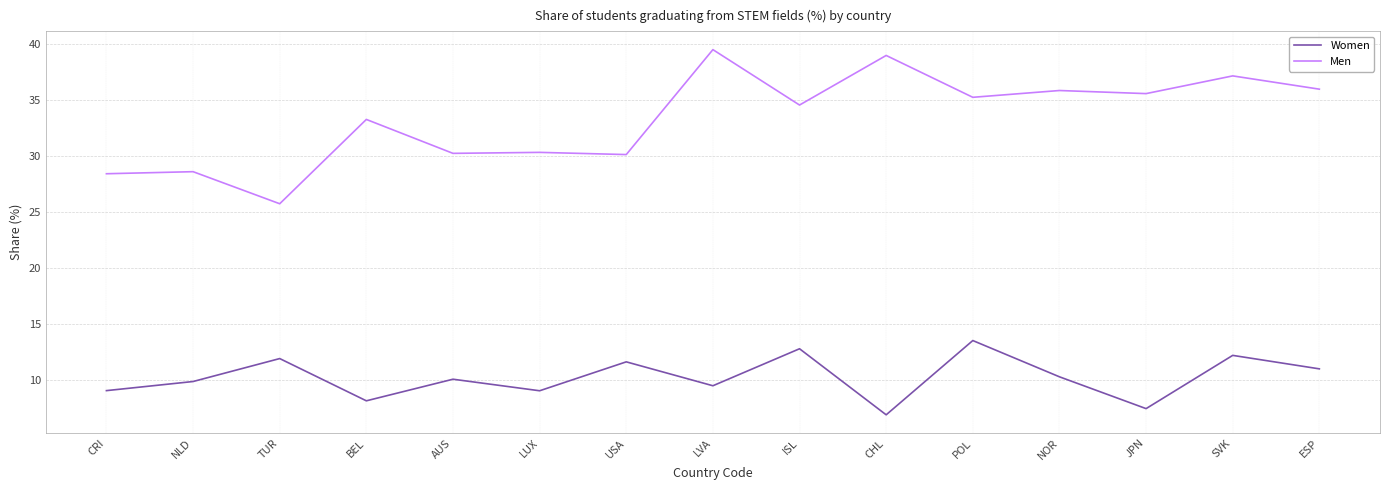

What value does the Men series have at NLD?

28.6